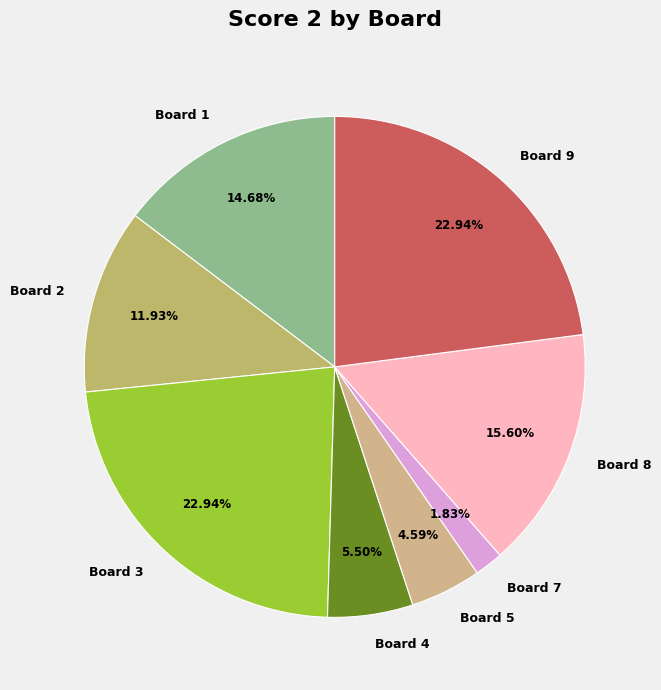

How many segments does this pie chart have?

8